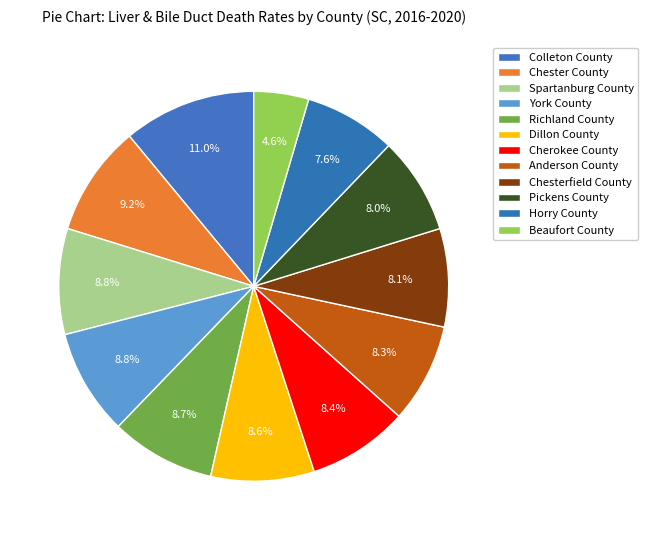

The Chesterfield County slice represents 8% of the pie. True or false?

True